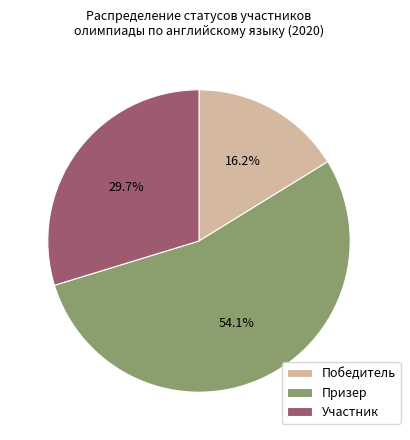

What is the ratio of the value at Призер to the value at Победитель?

3.3